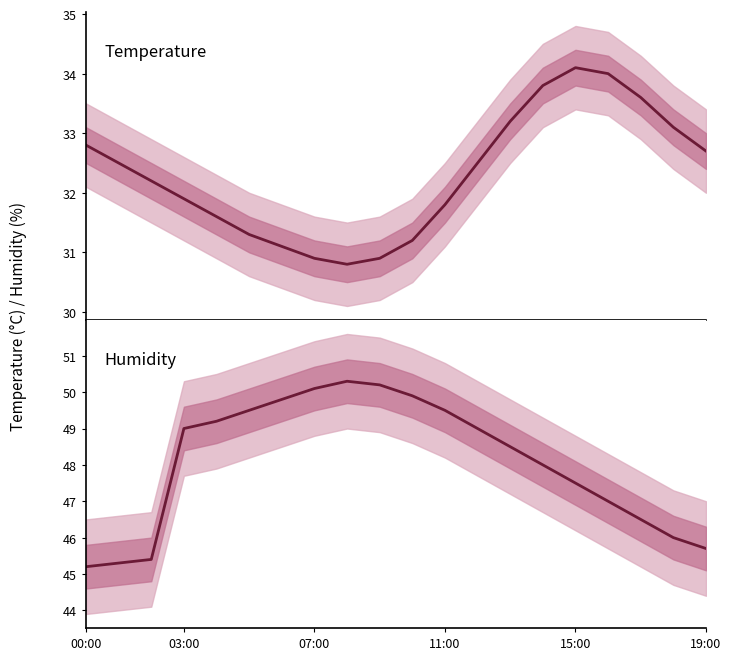

Does the chart have visible grid lines?

No